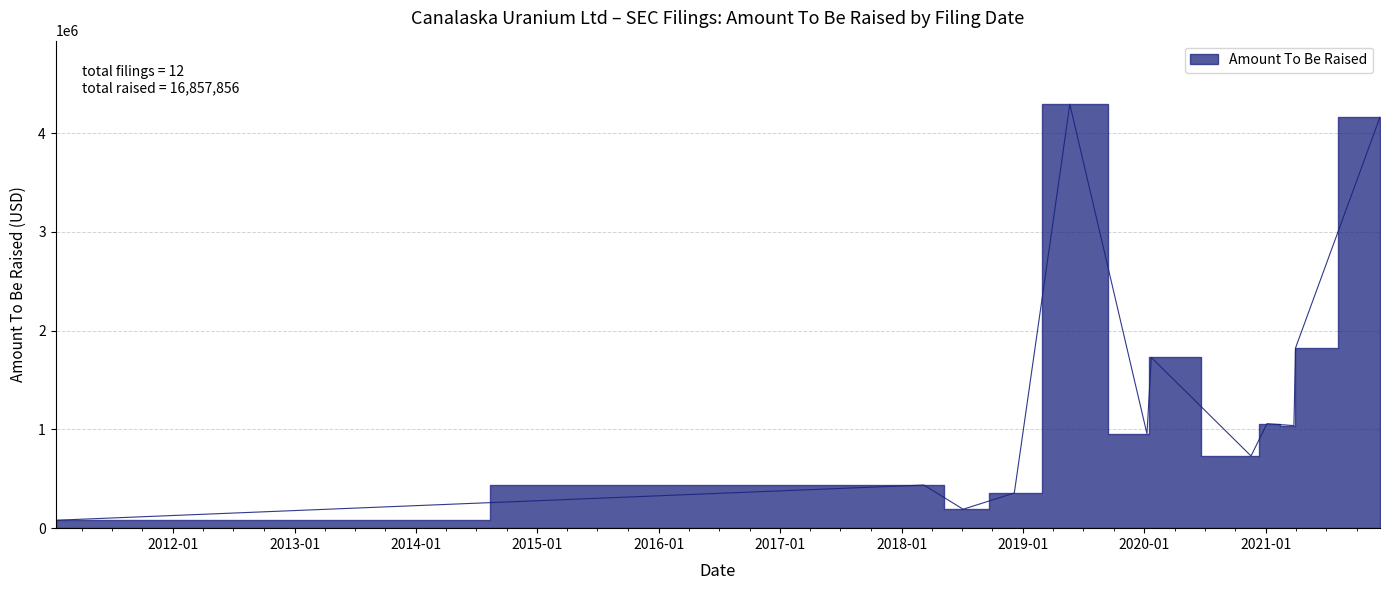

Which label corresponds to the largest value in the chart?

2019-05-22